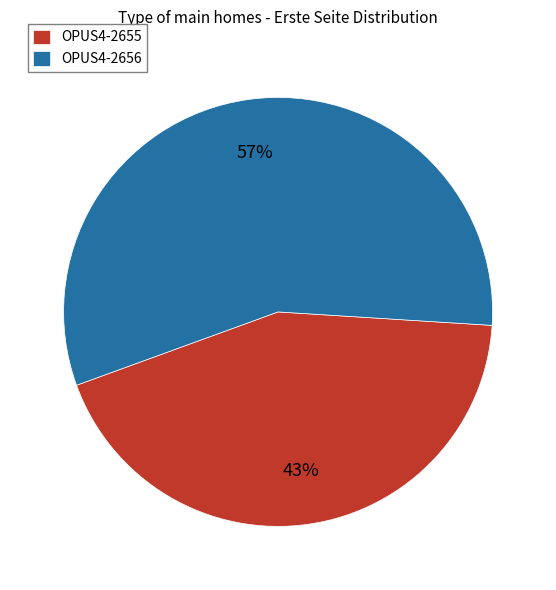

Rank the categories by value from lowest to highest.

OPUS4-2655, OPUS4-2656